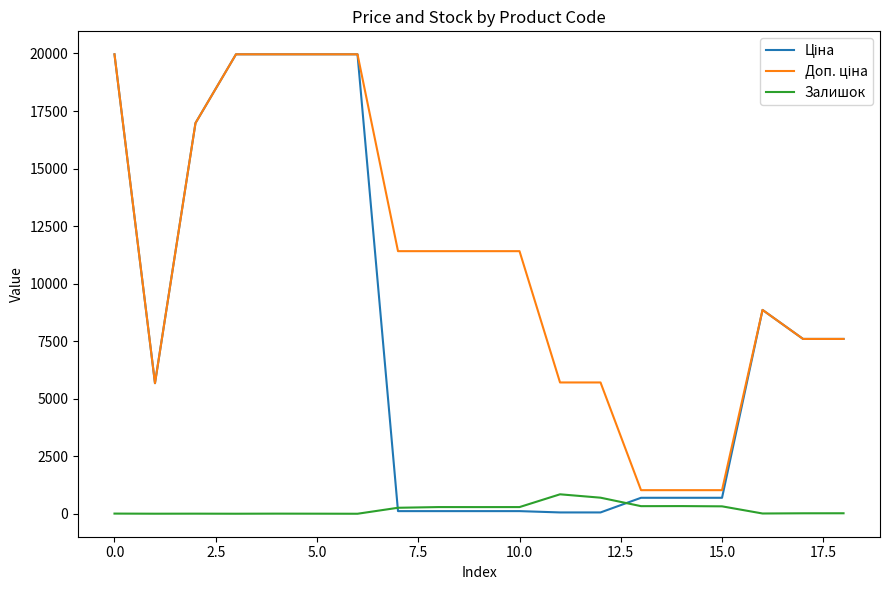

What is the greatest value displayed?

19964.2